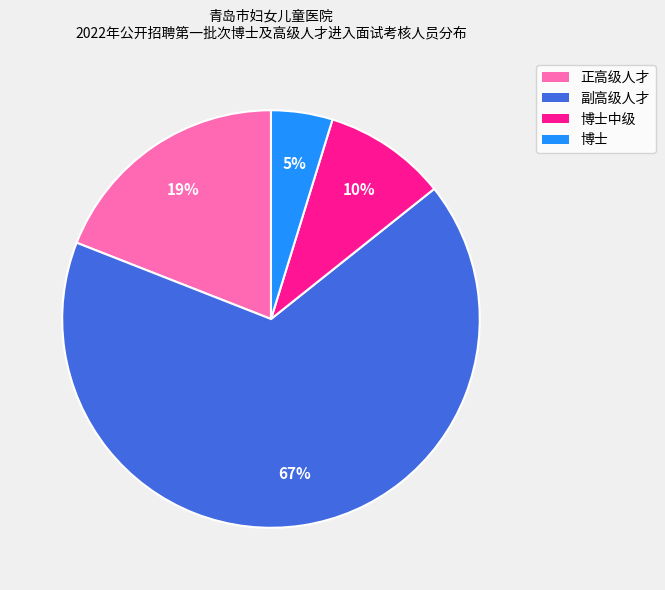

What is the smallest slice in the pie chart?

博士